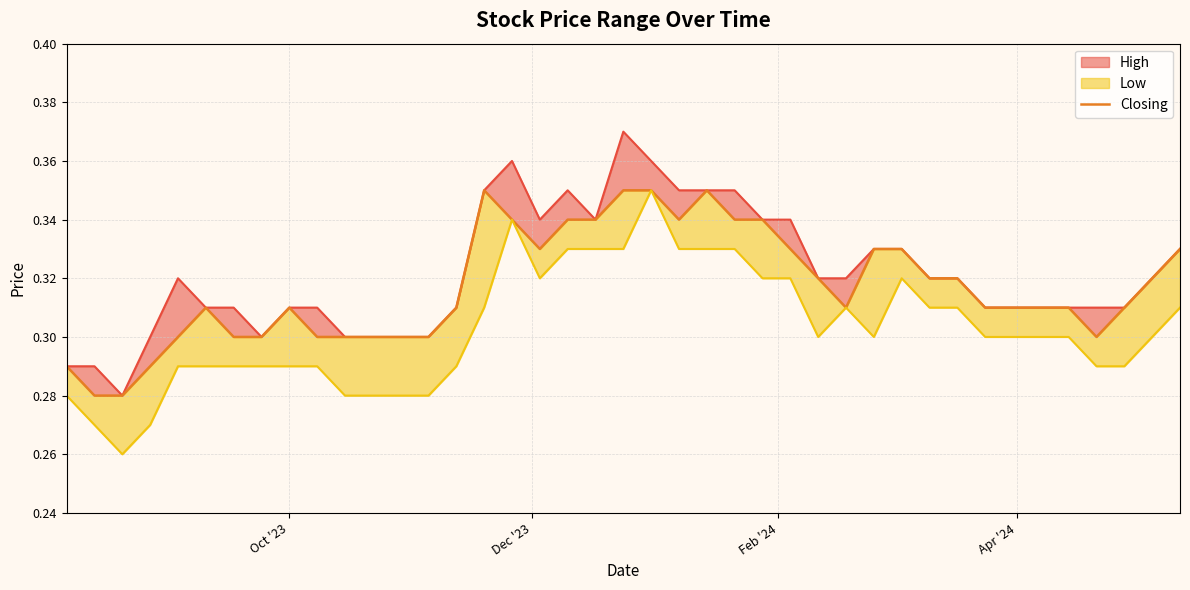

How many lines are shown in the chart?

1